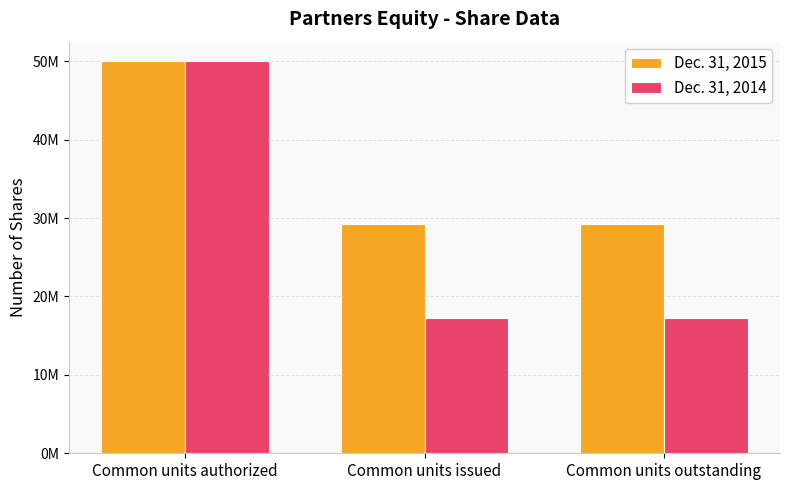

Read the Dec. 31, 2014 value at Common units issued.

17287125